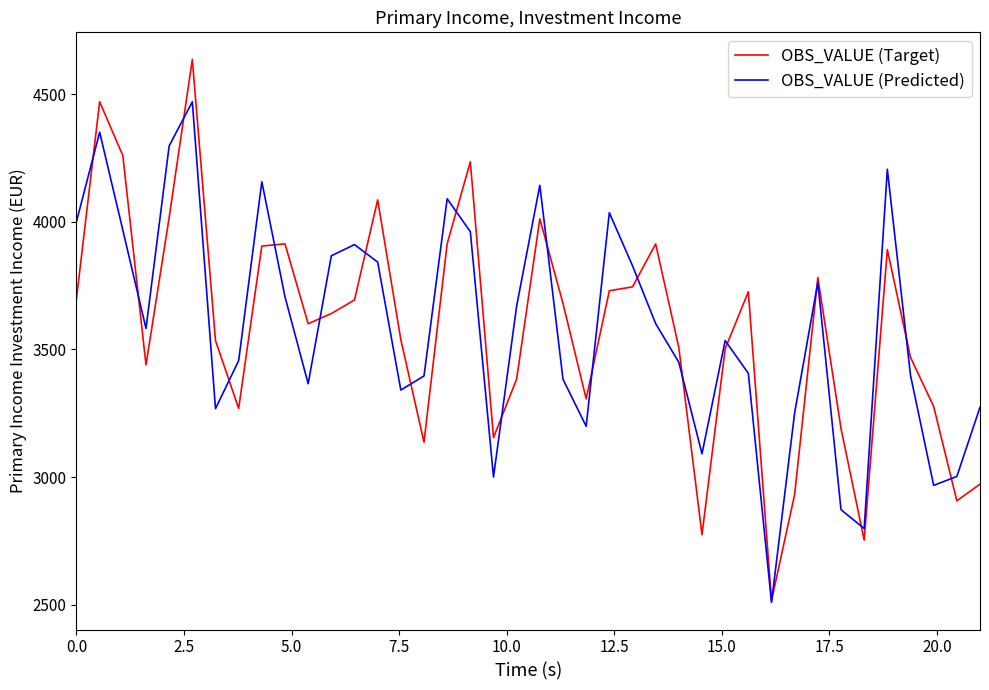

Rank the series by their maximum value, from highest to lowest.

OBS_VALUE (Target), OBS_VALUE (Predicted)